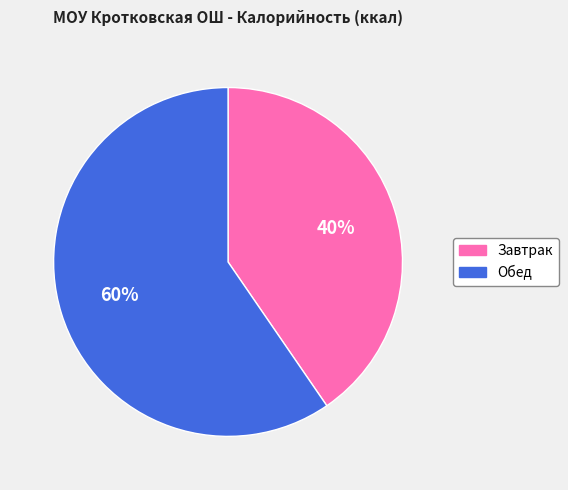

Do Завтрак and Обед together represent more than half of the pie?

Yes